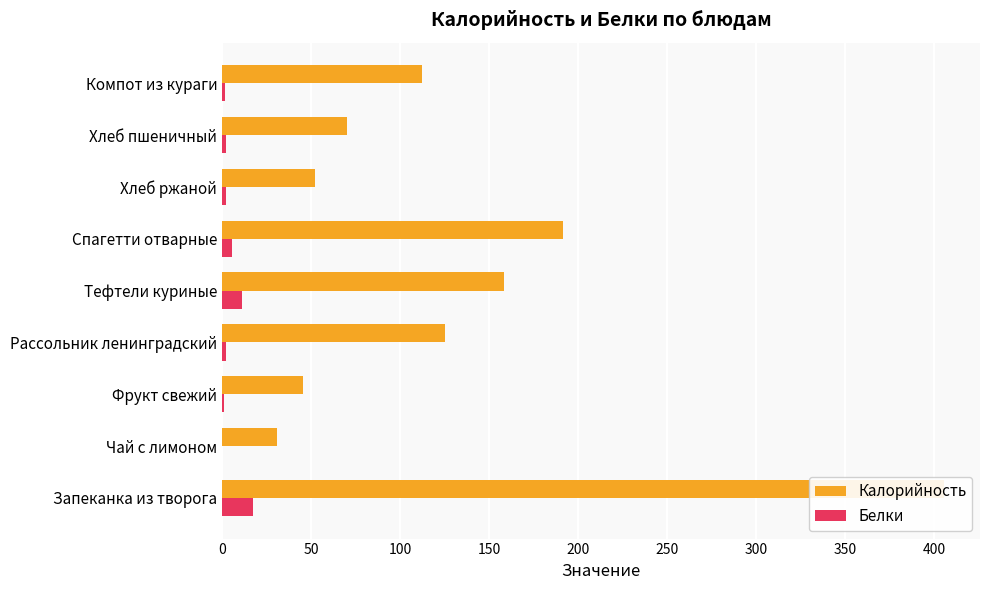

What is the maximum value for Калорийность?

405.5